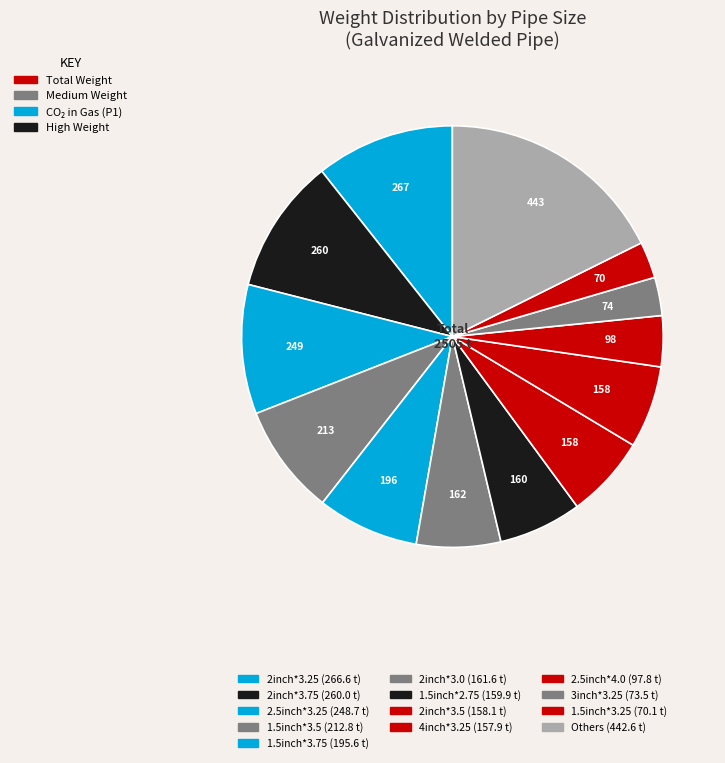

How many slices are in this pie chart?

13